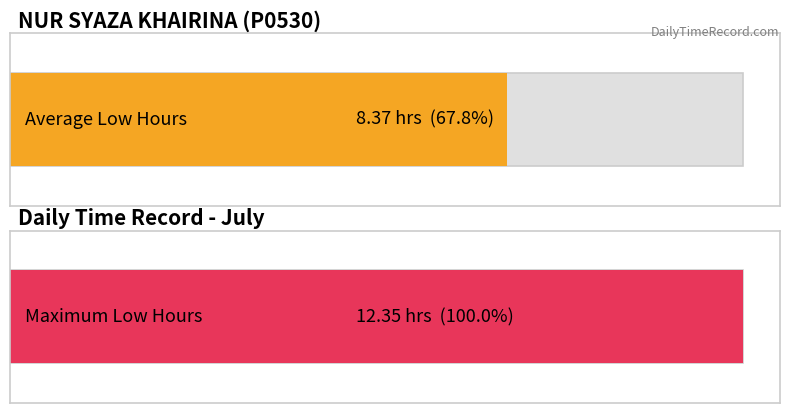

The value at 13 is 5.6. True or false?

False